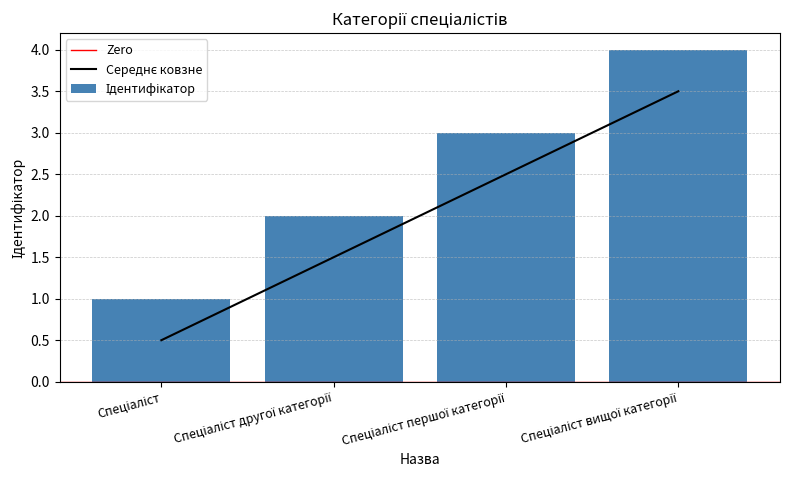

What is the label of the 4th bar from the right?

Спеціаліст